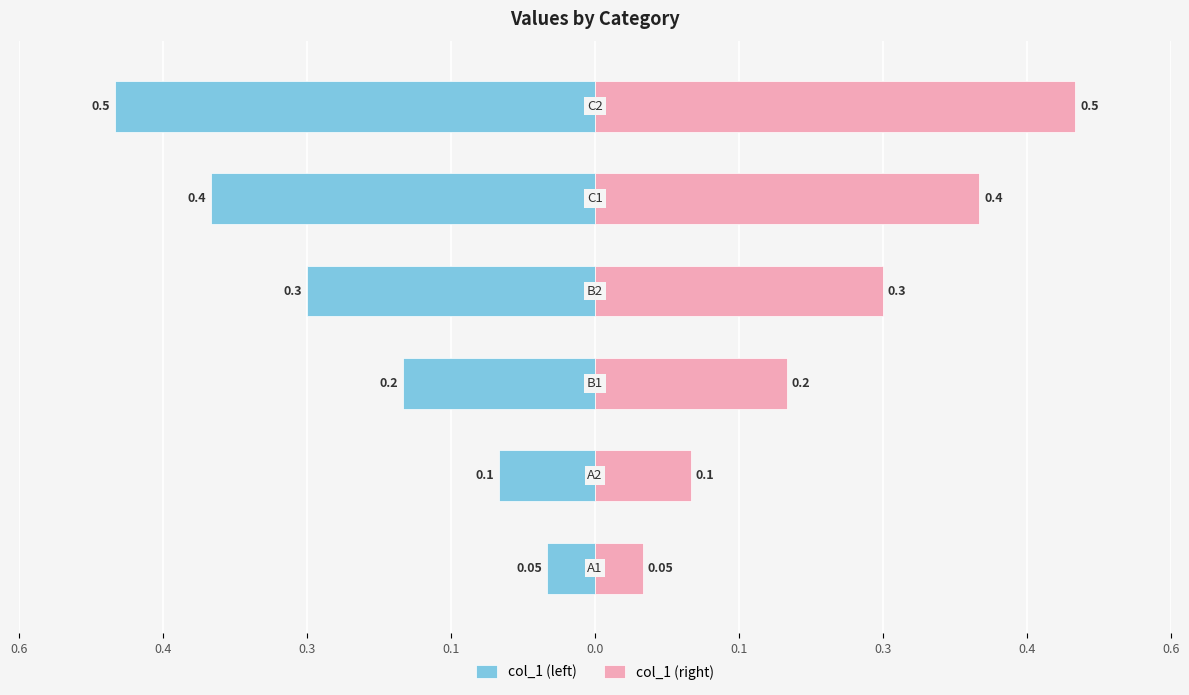

What is the difference between the second highest and second lowest values in the col_1 (right) series?

0.3